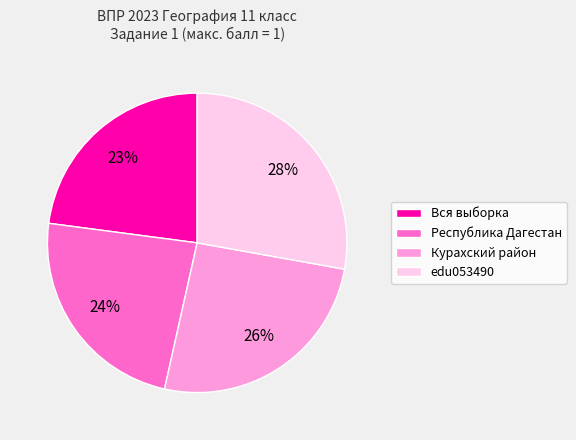

The edu053490 slice represents 28% of the pie. True or false?

True